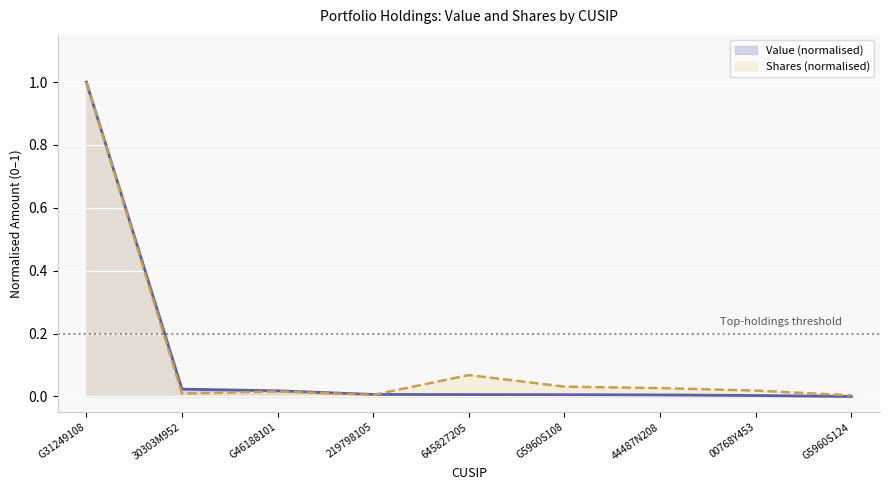

At which label is Value closest to 0?

G5960S124